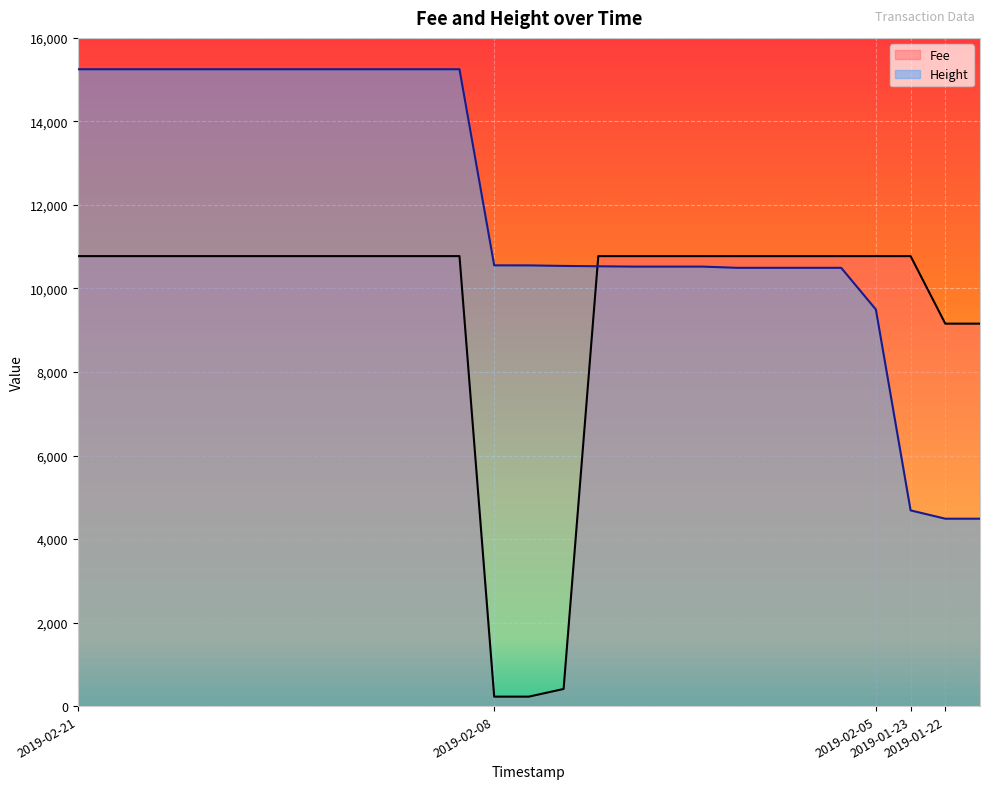

What is the difference between the maximum and minimum values in the Height series?

10761.0